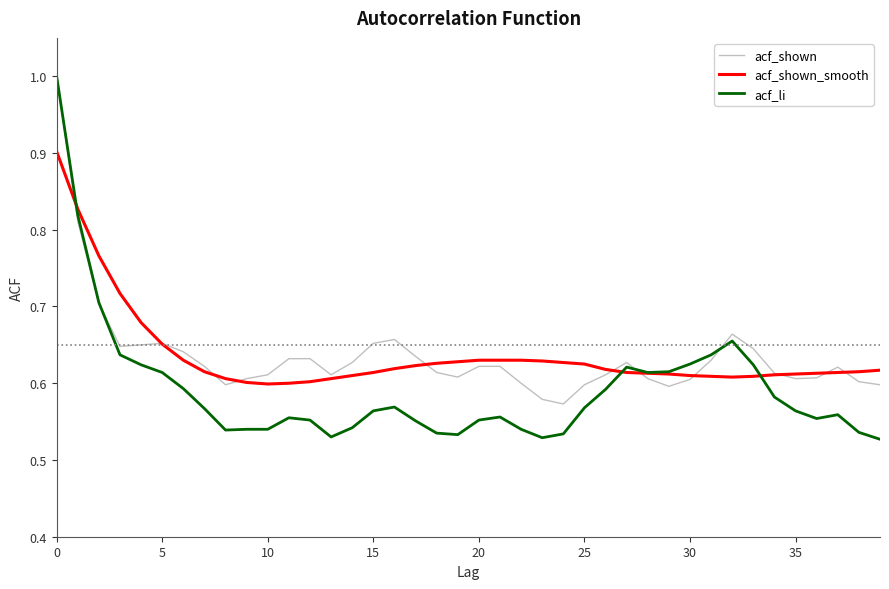

Which series has the largest range (max minus min)?

acf_li